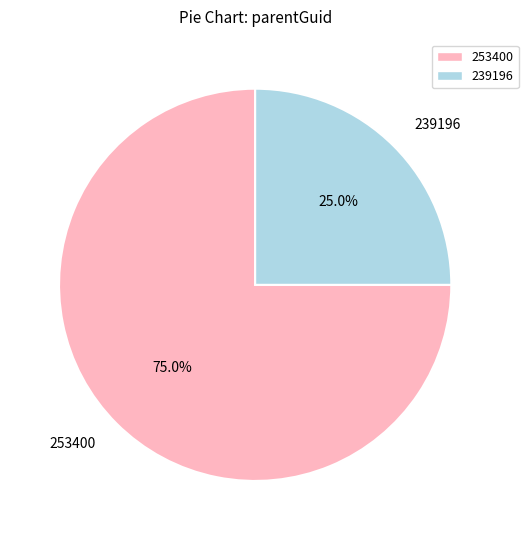

What percentage is NOT represented by 253400?

25.0%